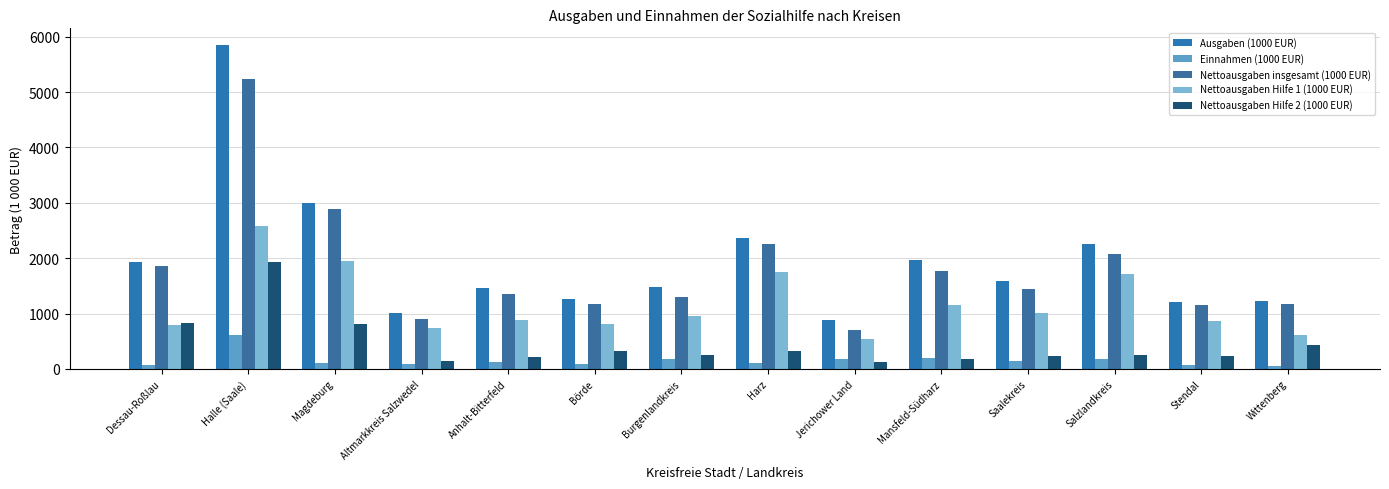

Which series has the largest range (max minus min)?

Ausgaben (1000 EUR)